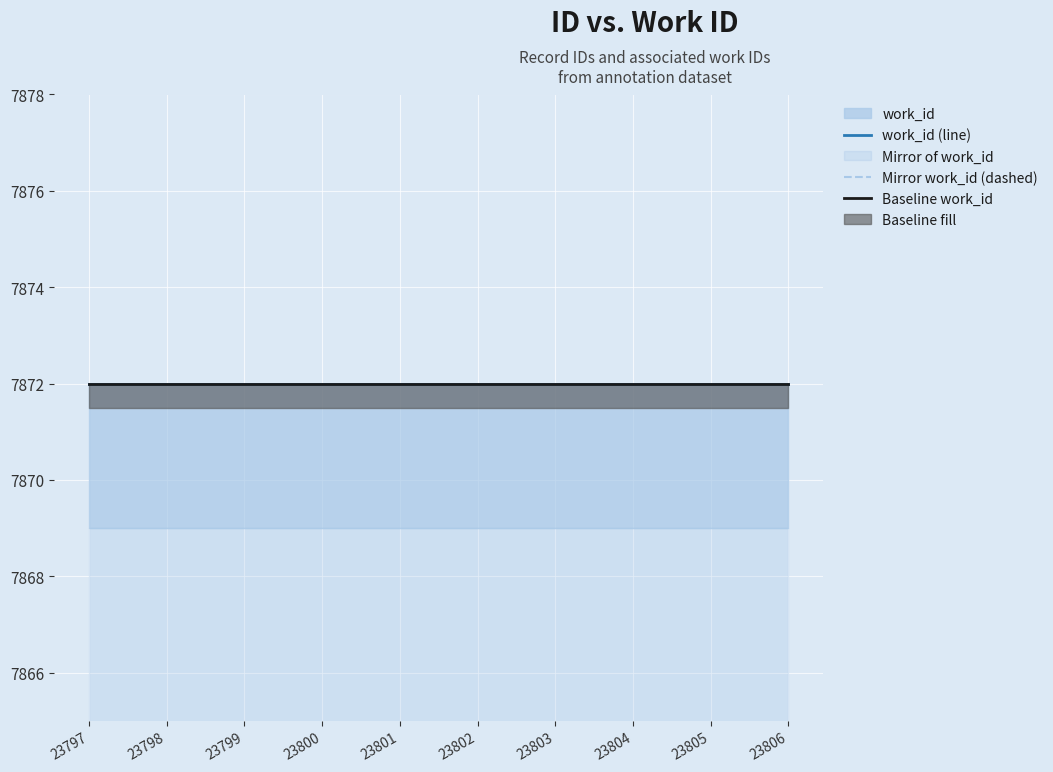

Reading left to right, transcribe all the data shown in this chart.

work_id (line): 23797=7872	23798=7872	23799=7872	23800=7872	23801=7872	23802=7872	23803=7872	23804=7872	23805=7872	23806=7872
Mirror work_id (dashed): 23797=-7875	23798=-7875	23799=-7875	23800=-7875	23801=-7875	23802=-7875	23803=-7875	23804=-7875	23805=-7875	23806=-7875
Baseline work_id: 23797=7872	23798=7872	23799=7872	23800=7872	23801=7872	23802=7872	23803=7872	23804=7872	23805=7872	23806=7872